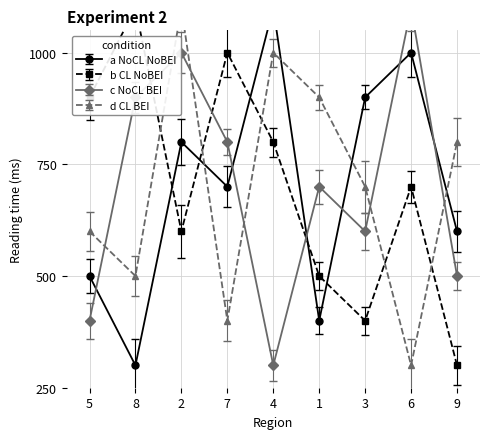

Does the chart display data point markers on the line(s)?

Yes